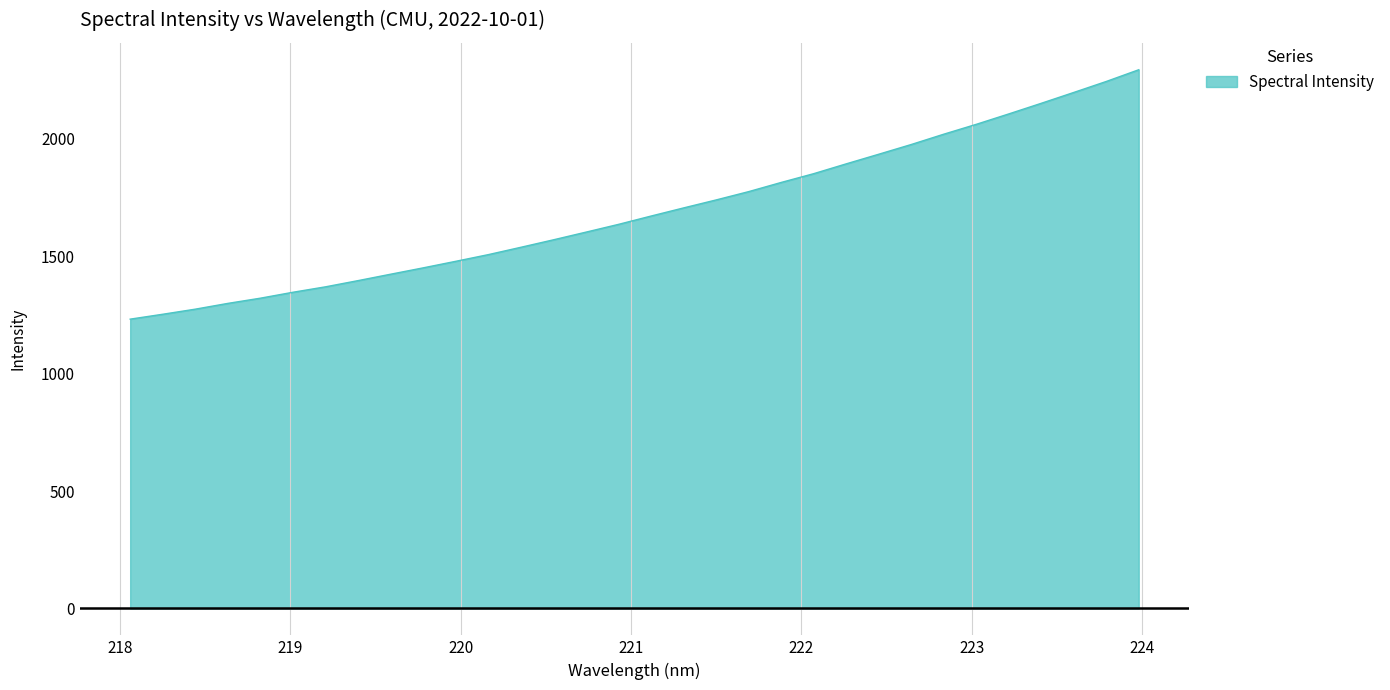

What is the smallest value displayed?

1232.1